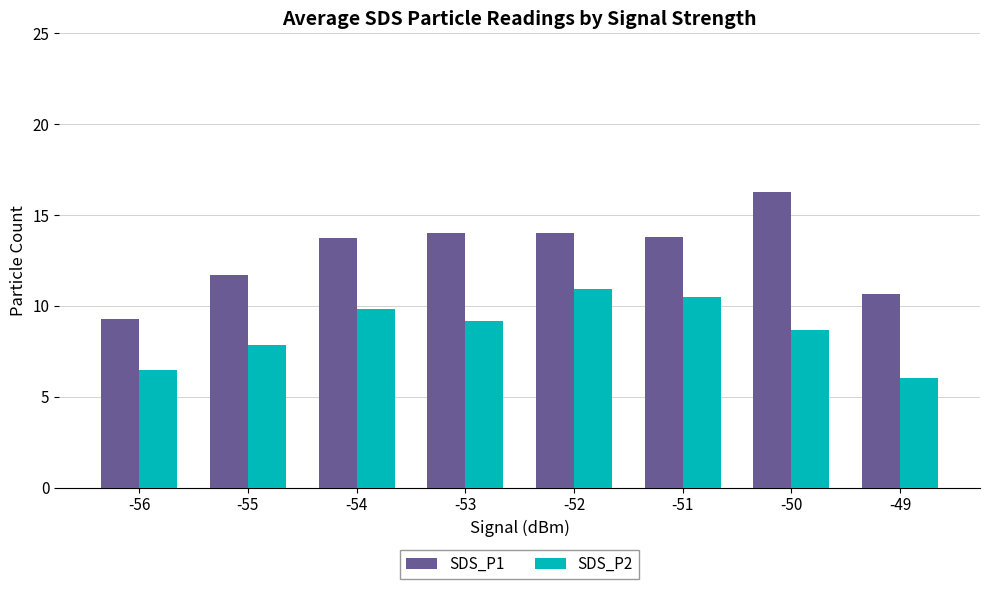

The value of SDS_P1 at -53 is 18.4. True or false?

False